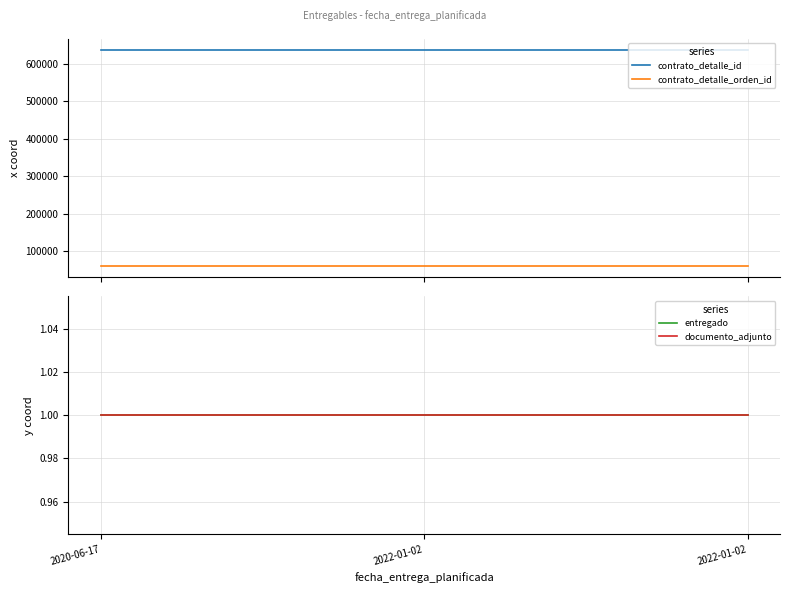

What is the label of the 3rd point from the right?

2020-06-17